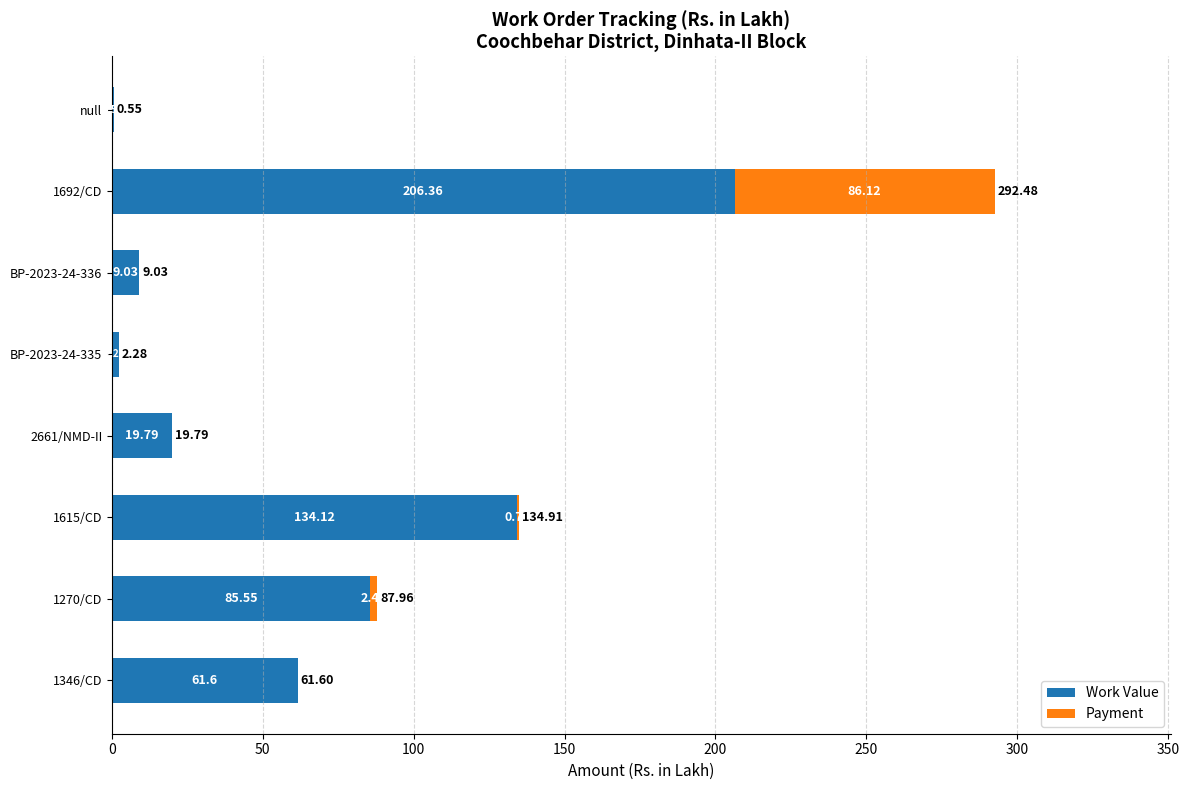

How many distinct data groups are displayed?

2